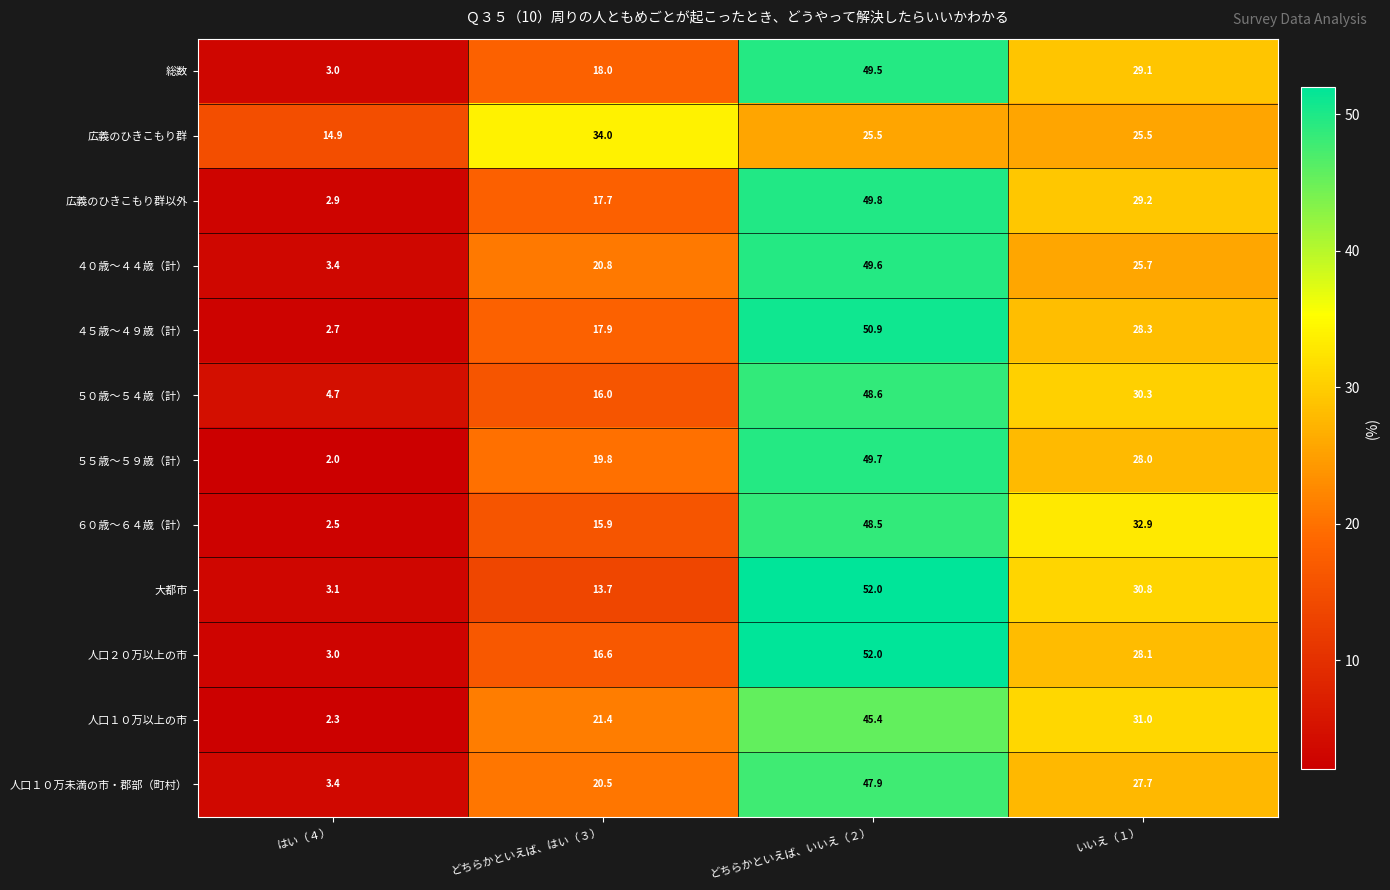

Between どちらかといえば、はい（３） and いいえ（１）, which series saw the biggest shift?

大都市